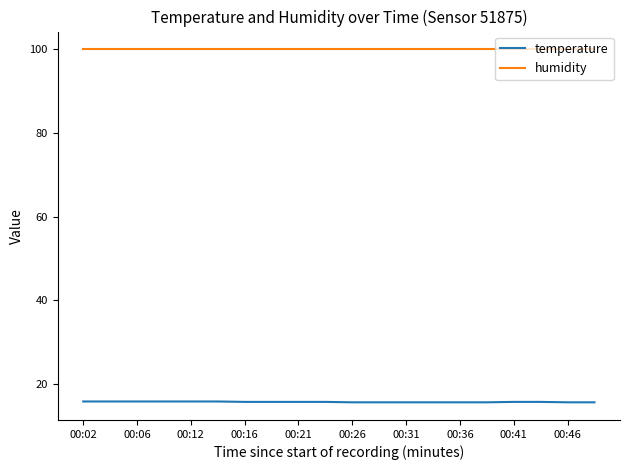

True or false: humidity and temperature intersect in this chart.

False